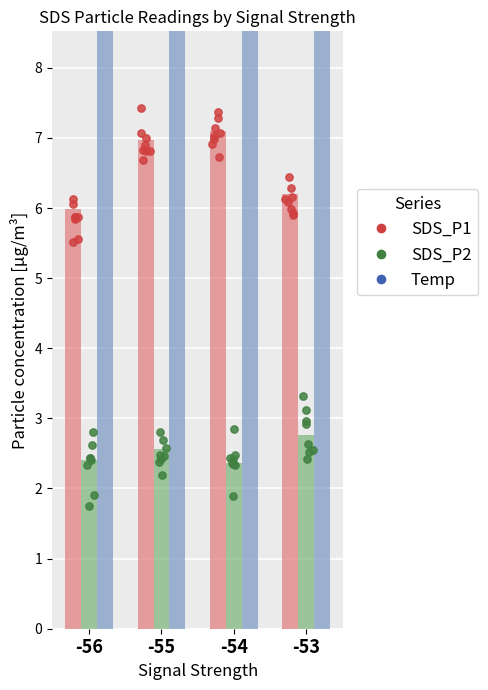

At which category is the sum across all series the highest?

-55